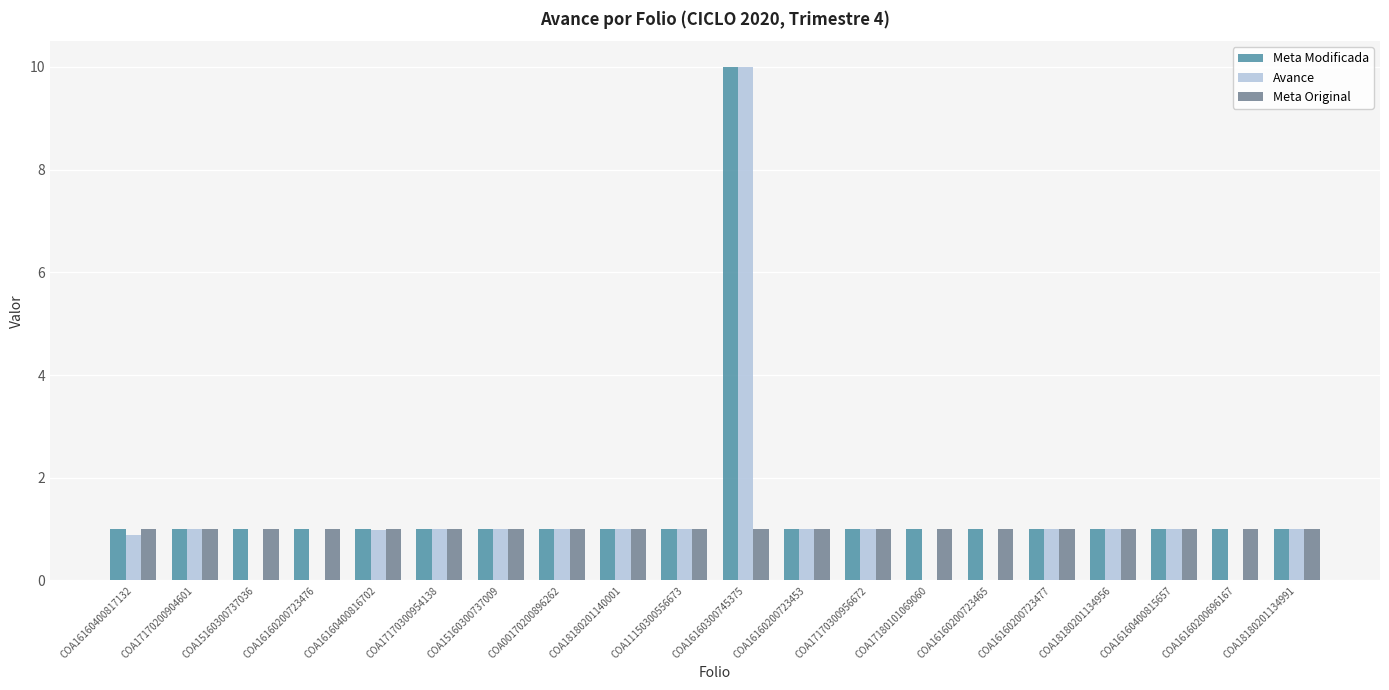

What is the greatest value displayed?

10.0